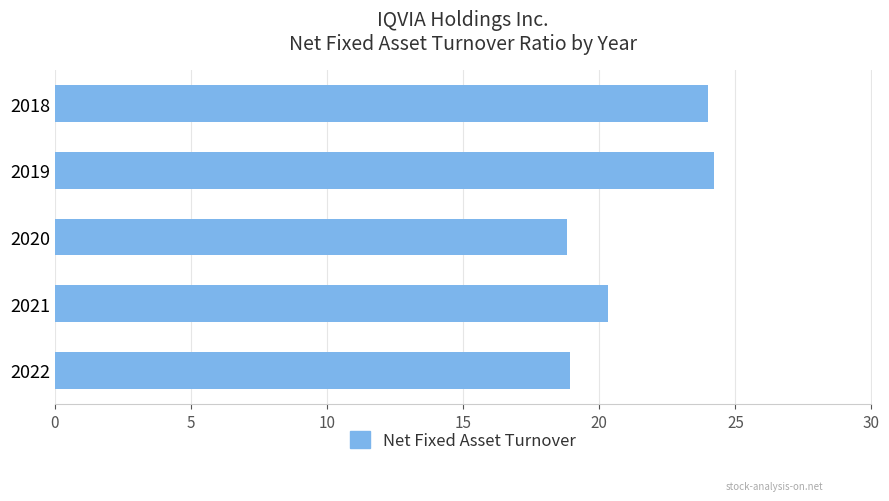

Count the values in the range 18 to 23.

3